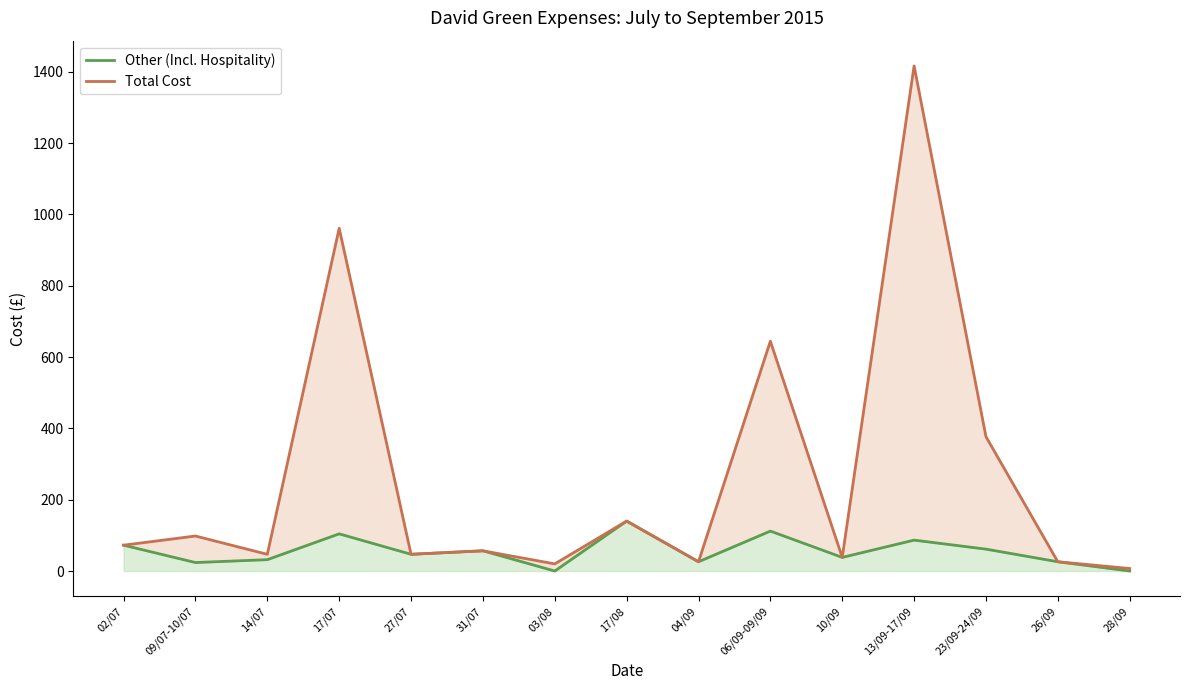

The value of Other (Incl. Hospitality) at 04/09 is 14.9. True or false?

False